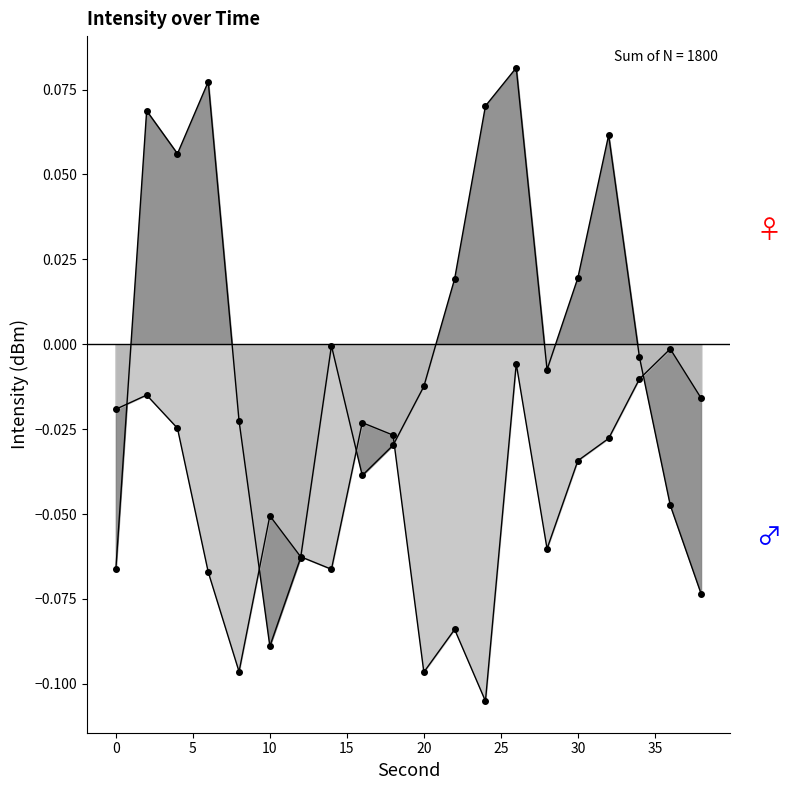

At which label does the data first exceed 0?

2